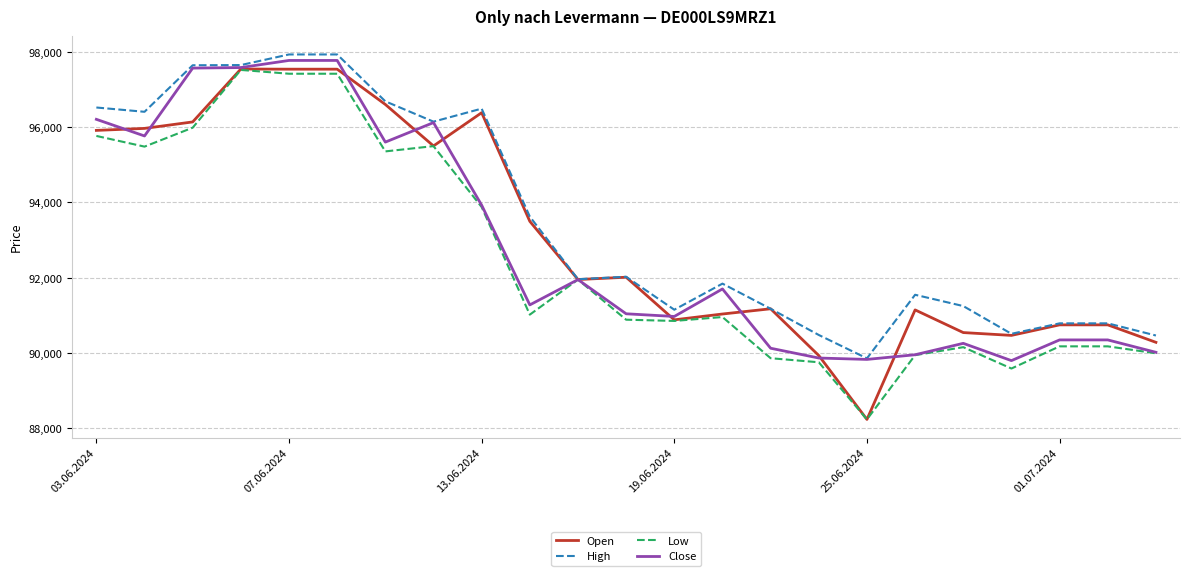

Which series has the widest spread of values?

Open